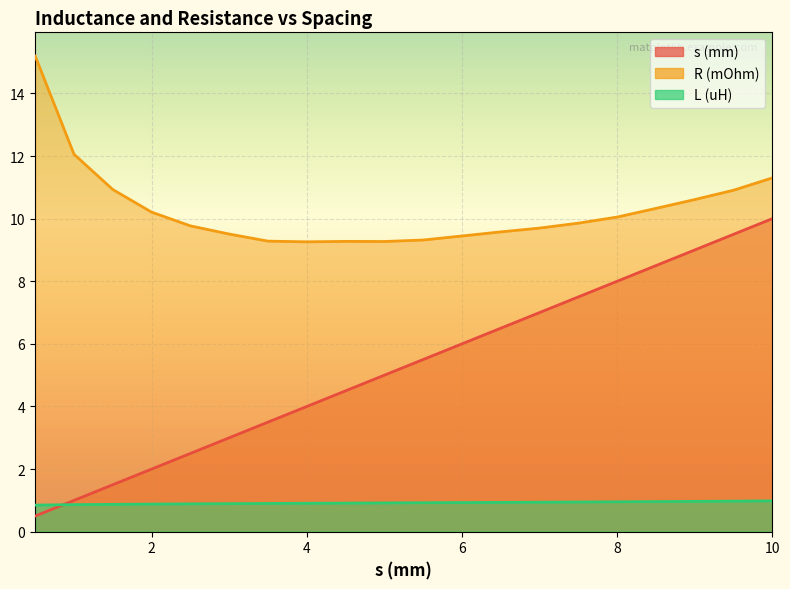

How many L (uH) values are between 0 and 1?

20